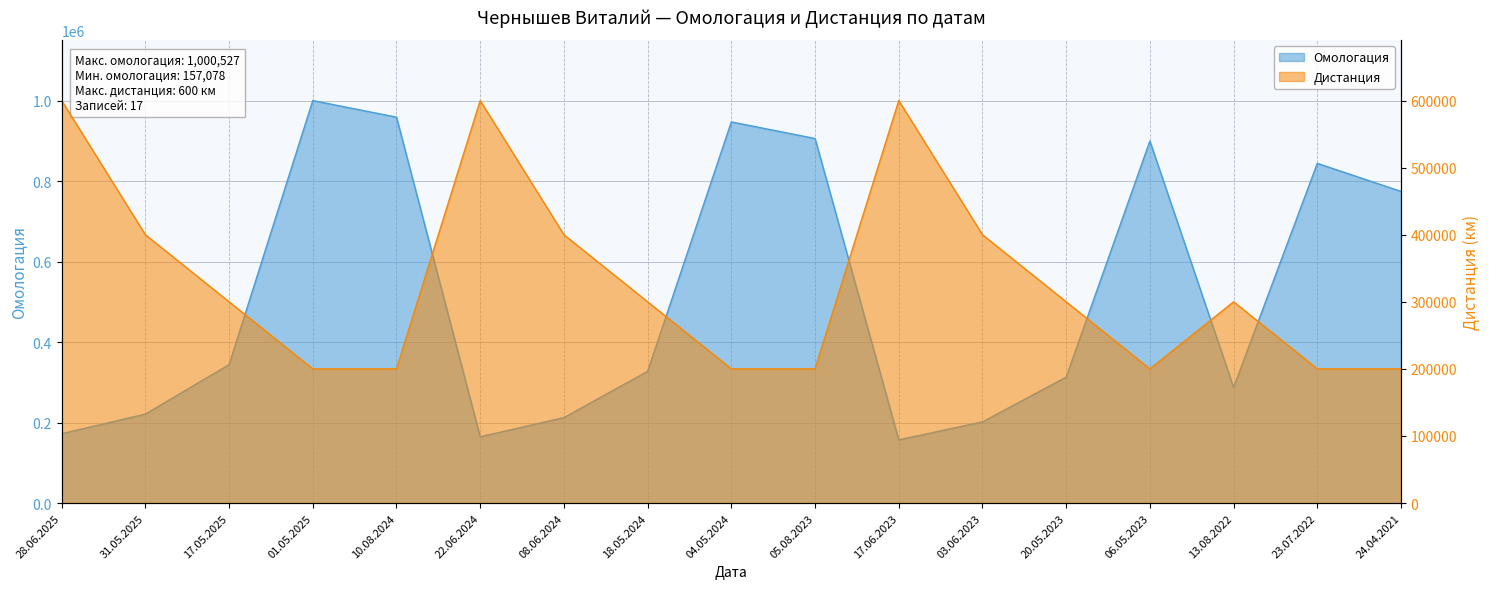

Is it true that Дистанция equals 200000 at 23.07.2022?

True